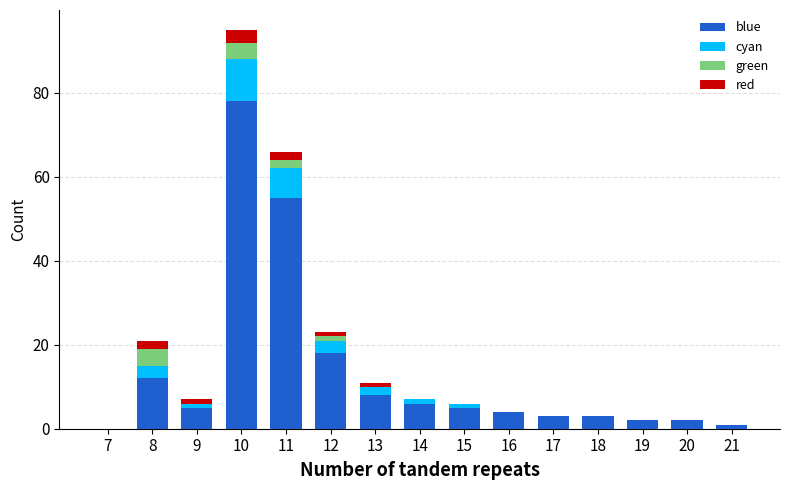

Which category has the highest value in the blue series?

10